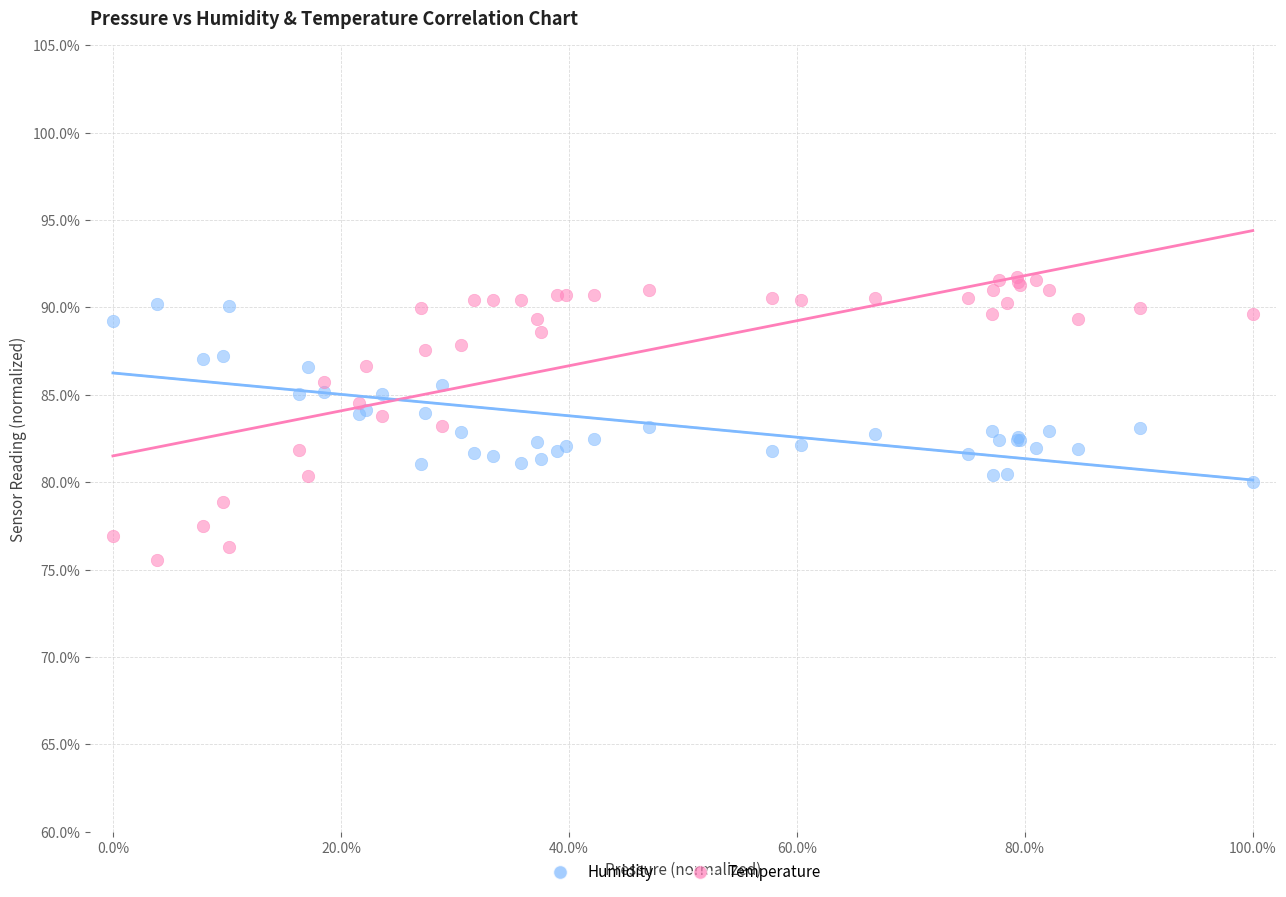

What is the X range (max minus min) for the scatter plot?

100.0